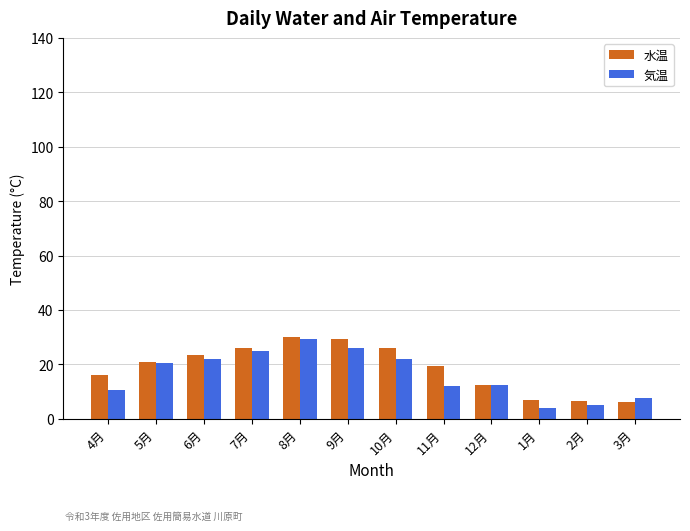

What is the spread (max minus min) of values at 5月?

0.5